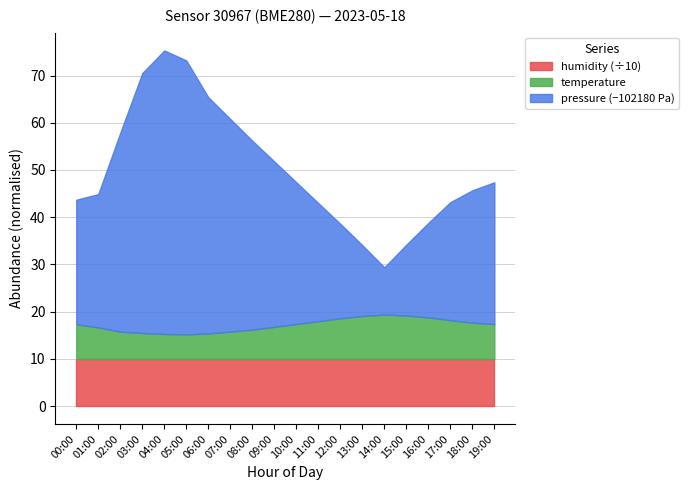

Reading left to right, extract all data points from this chart.

pressure: 00:00=102206.3	01:00=102208.2	02:00=102222.1	03:00=102235.0	04:00=102240.0	05:00=102238.0	06:00=102230.0	07:00=102225.0	08:00=102220.0	09:00=102215.0	10:00=102210.0	11:00=102205.0	12:00=102200.0	13:00=102195.0	14:00=102190.0	15:00=102195.0	16:00=102200.0	17:00=102205.0	18:00=102208.0	19:00=102210.0
temperature: 00:00=7.4	01:00=6.7	02:00=5.8	03:00=5.5	04:00=5.3	05:00=5.2	06:00=5.4	07:00=5.8	08:00=6.2	09:00=6.8	10:00=7.4	11:00=8.0	12:00=8.6	13:00=9.1	14:00=9.4	15:00=9.2	16:00=8.8	17:00=8.2	18:00=7.7	19:00=7.4
humidity: 00:00=100.0	01:00=100.0	02:00=100.0	03:00=100.0	04:00=100.0	05:00=100.0	06:00=100.0	07:00=100.0	08:00=100.0	09:00=100.0	10:00=100.0	11:00=100.0	12:00=100.0	13:00=100.0	14:00=100.0	15:00=100.0	16:00=100.0	17:00=100.0	18:00=100.0	19:00=100.0